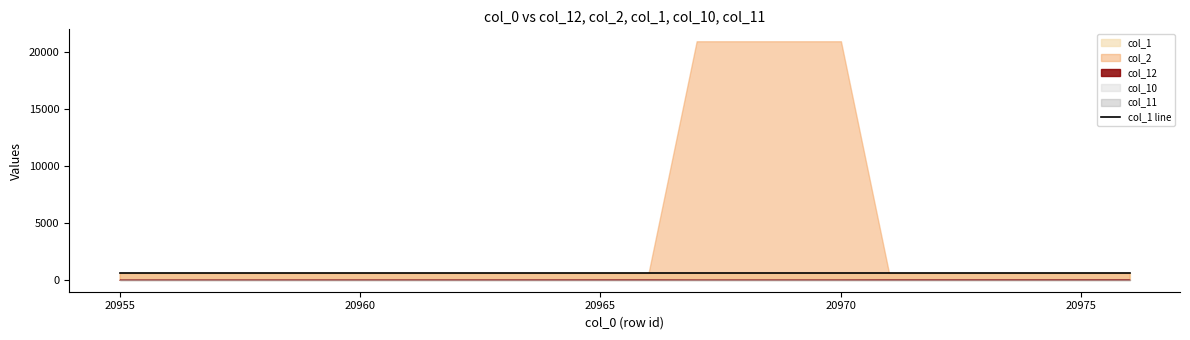

What is the sum of the col_12 values at 20961 and 20972?

19